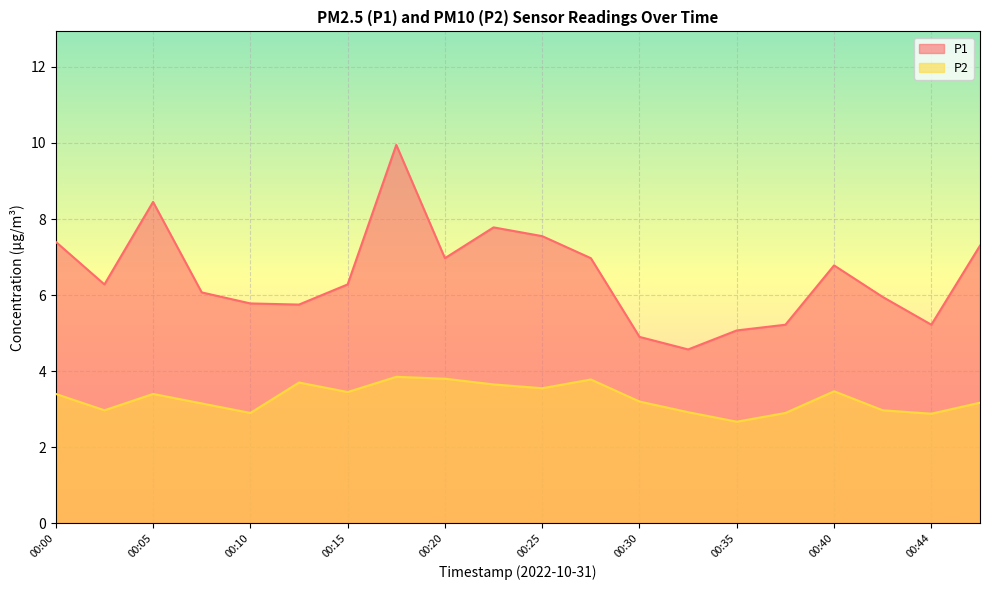

At how many categories does at least one series exceed 9?

1